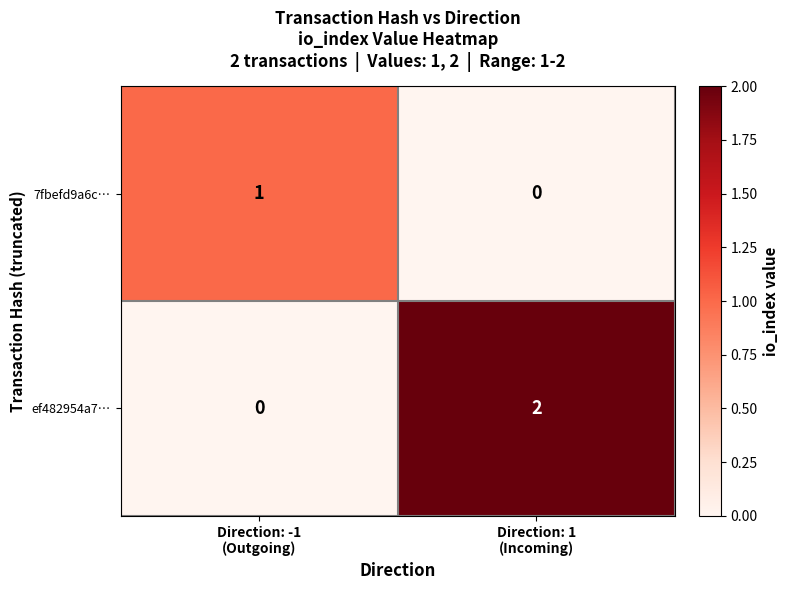

Reading left to right, extract all data points from this chart.

7fbefd9a6c…: 1	0
ef482954a7…: 0	2